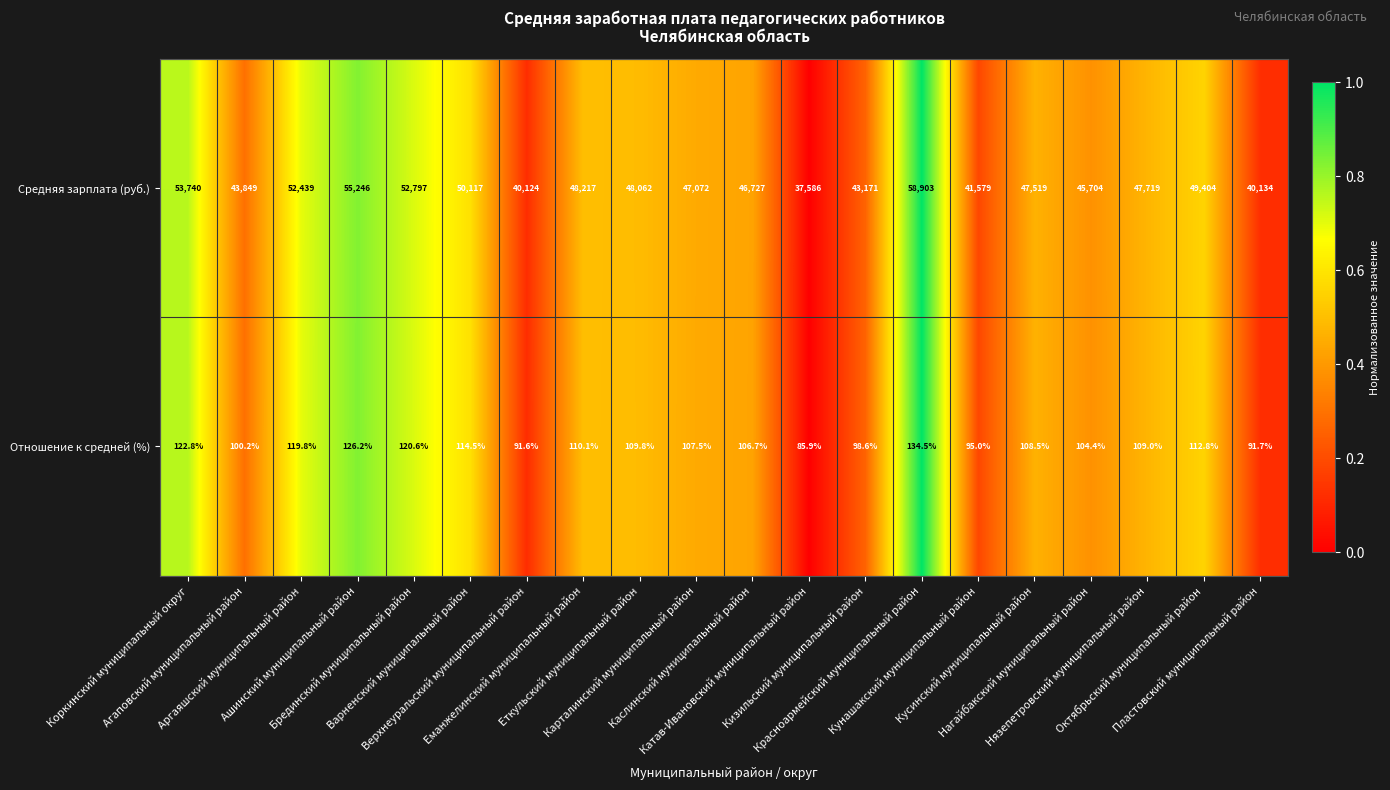

Between Аргаяшский муниципальный район and Кусинский муниципальный район, which series saw the biggest shift?

Средняя зарплата (руб.)